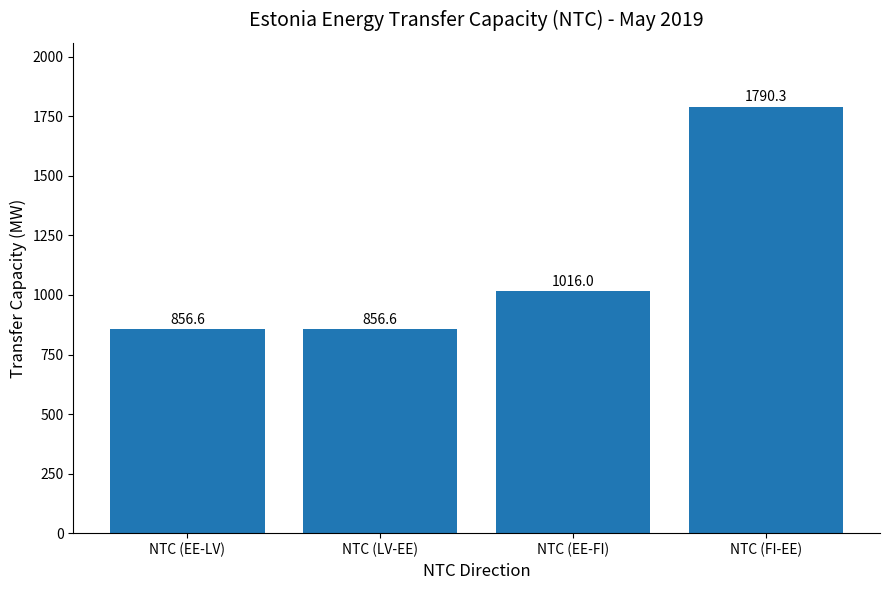

Where is the data nearest to the value 1323?

NTC (EE-FI)